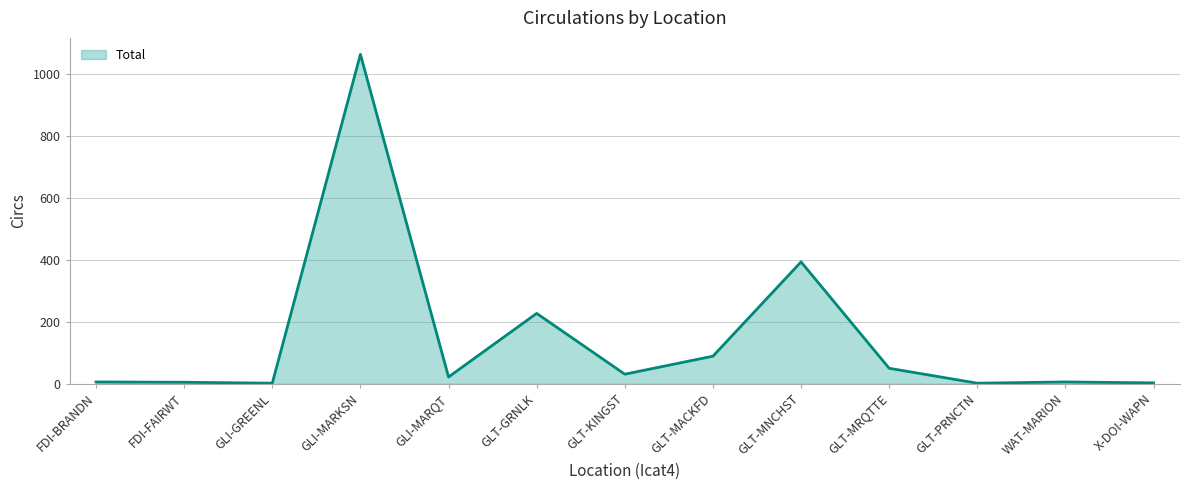

The value at GLI-MARKSN is 1062. True or false?

True